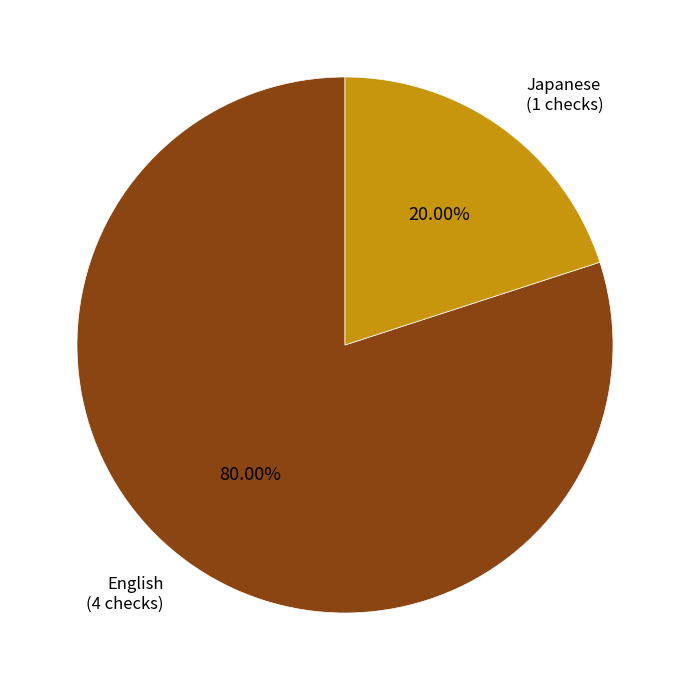

Does any single category account for the majority?

Yes